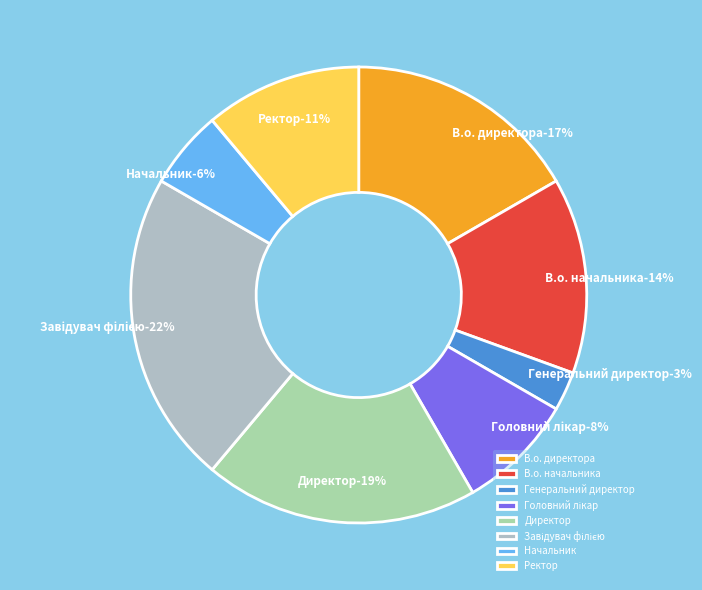

Approximately how many times larger is the value at Начальник compared to Директор?

0.3